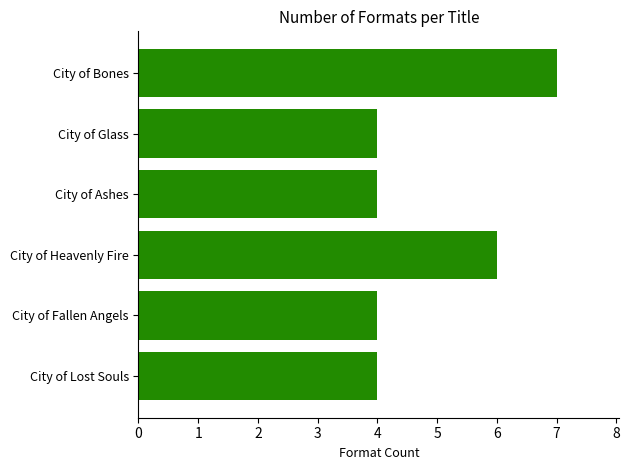

How many bars are there in total?

6